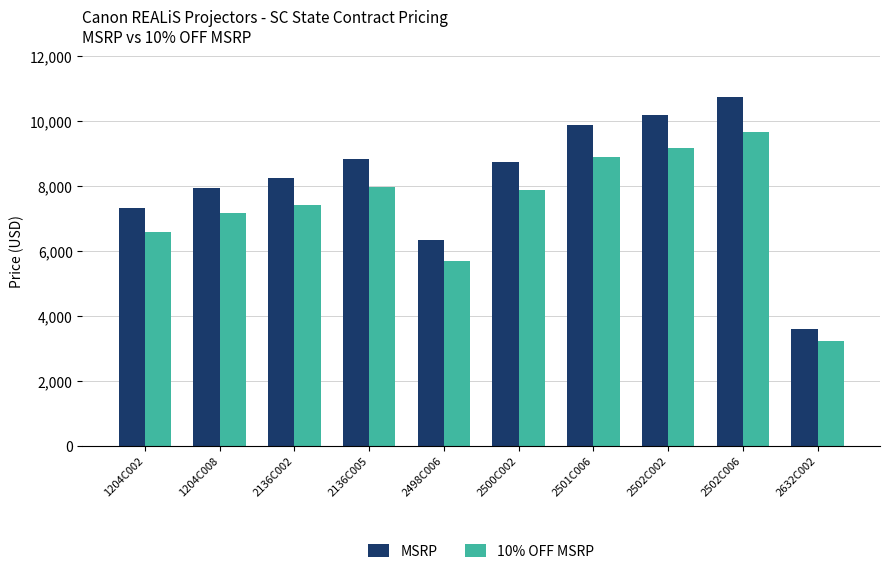

What is the difference between the 10% OFF MSRP values at 2502C006 and 1204C002?

3078.0